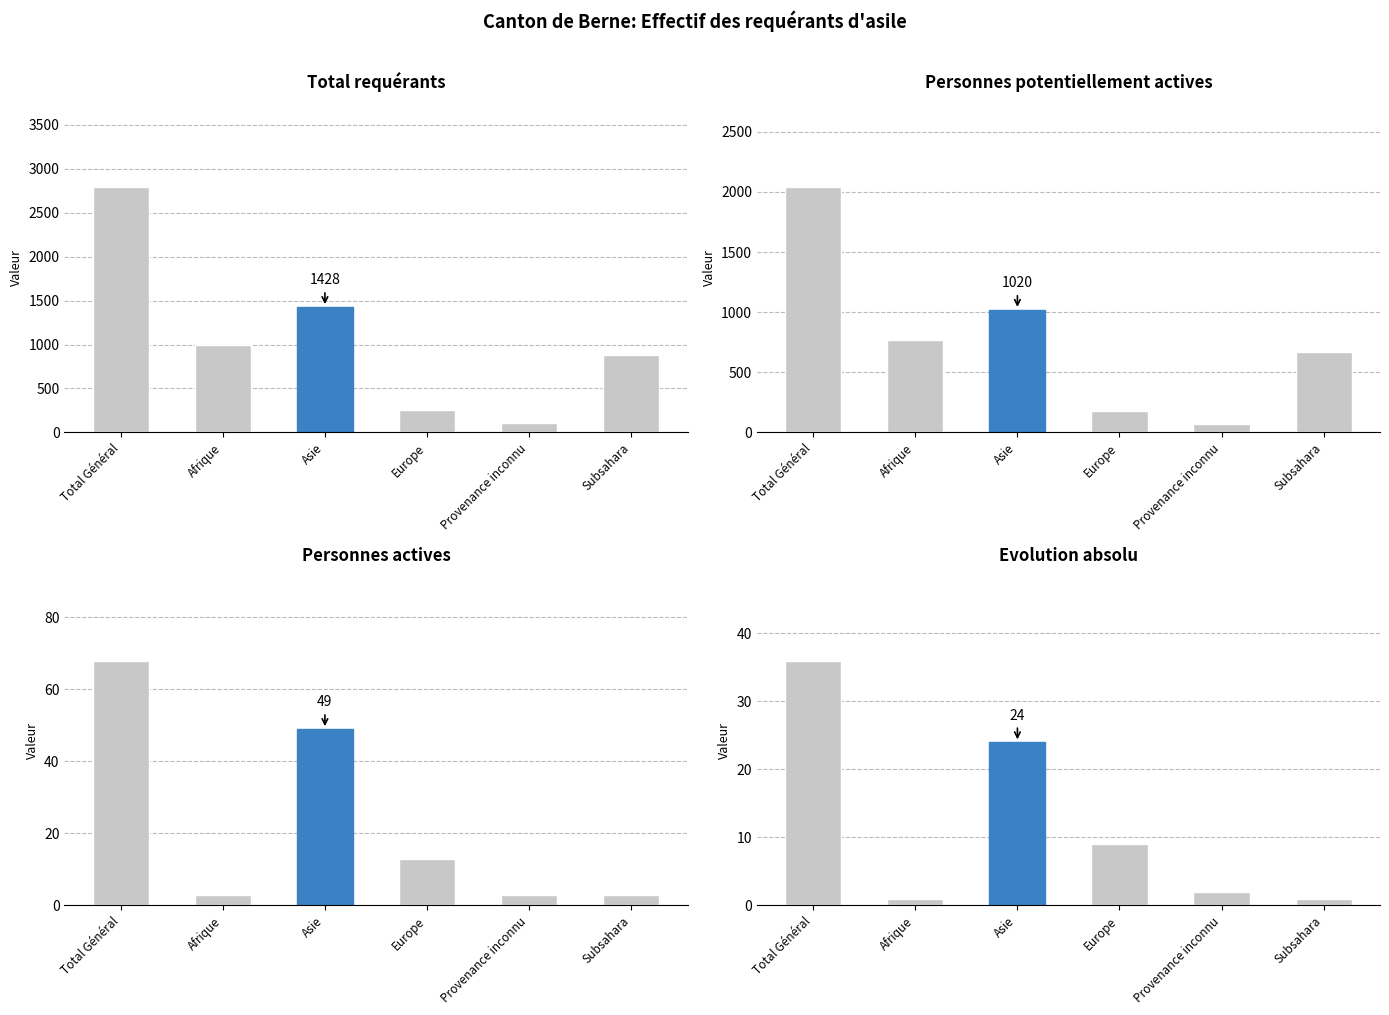

At which label does Personnes actives first exceed 13?

Total Général